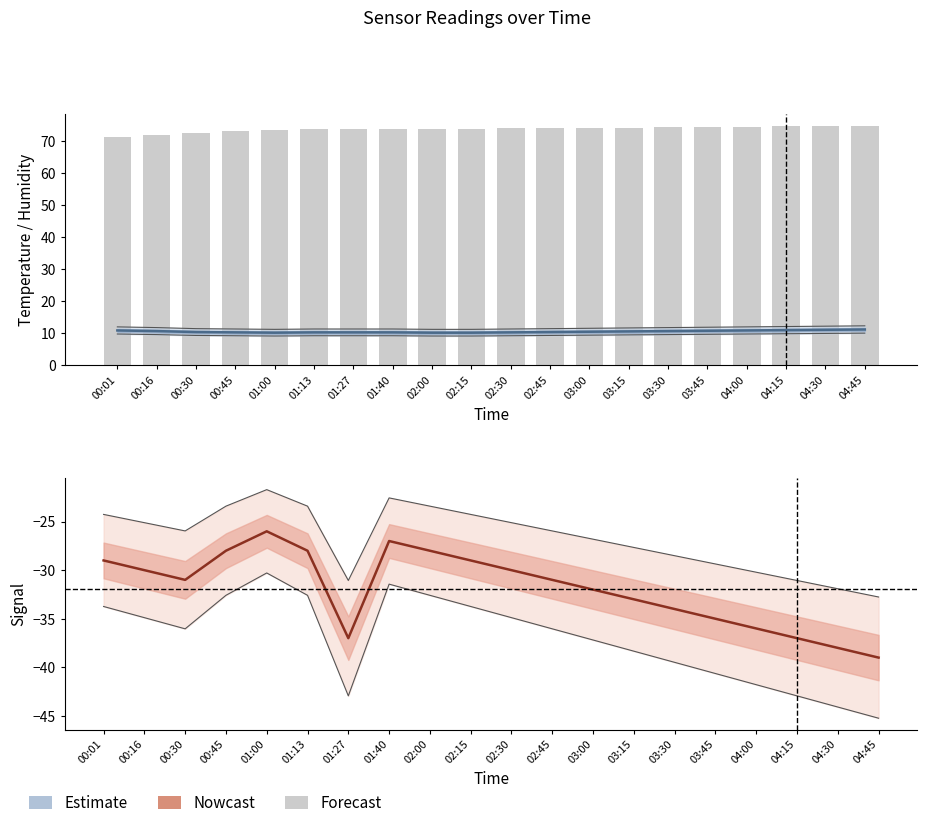

Rank the series by their maximum value, from lowest to highest.

Signal, Temp, Humidity